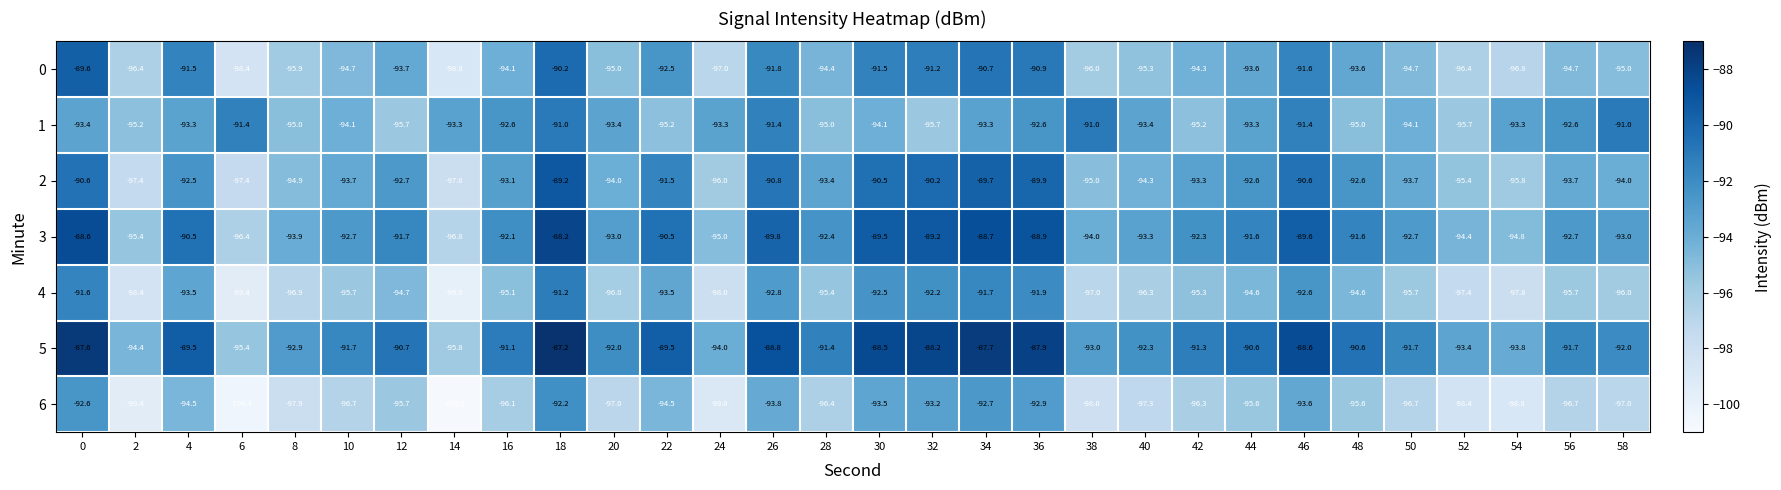

What is the maximum value shown in the chart?

-87.2